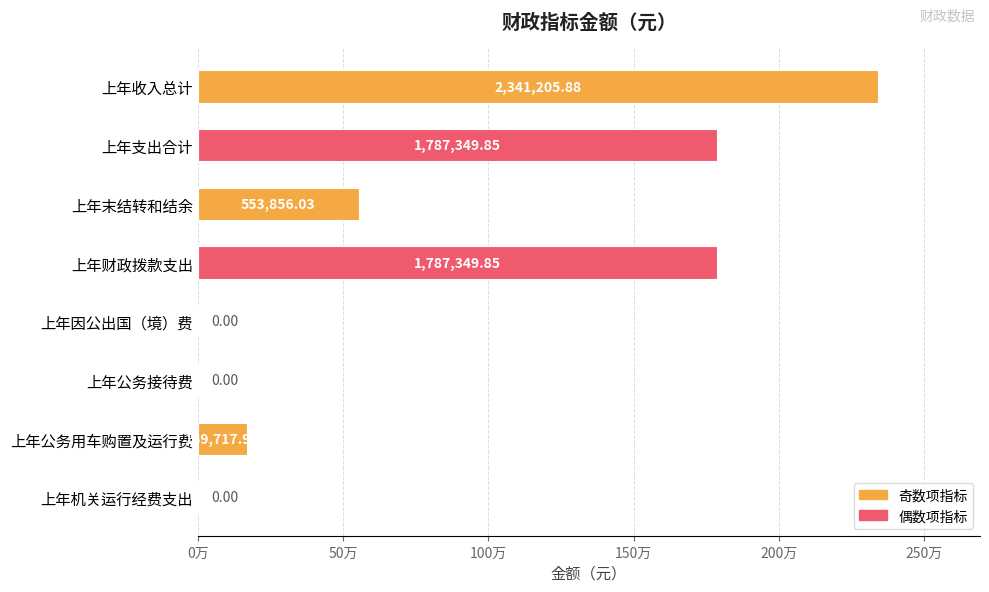

How many data points does each series have?

8